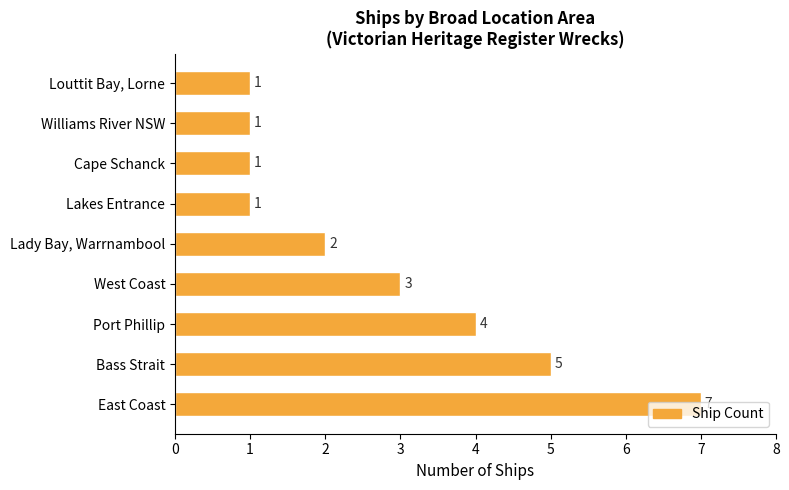

Count the number of data series in this chart.

1